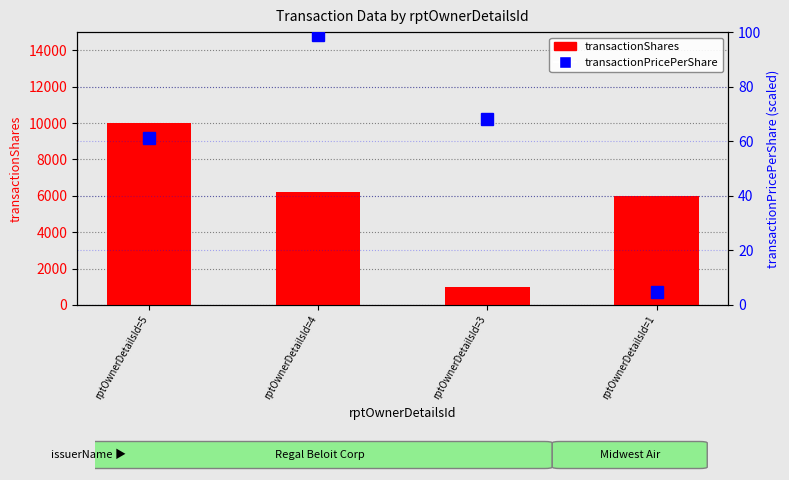

What is the value of the transactionPricePerShare bar at the 3rd from the left?

68.0